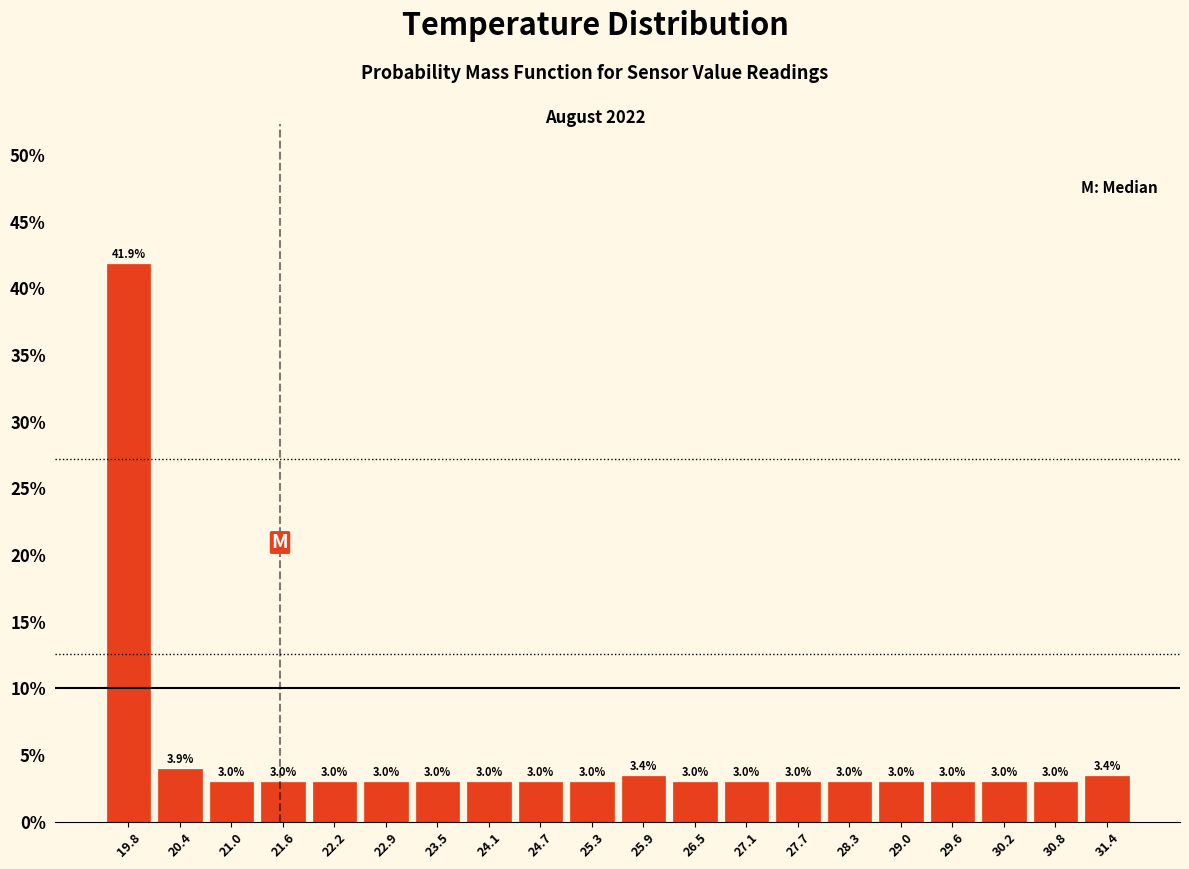

What is the height of the bar covering 21.94 to 22.55 on the x-axis? The bar edges are not printed on the chart, so give them approximately, as read against the axis.

3.0